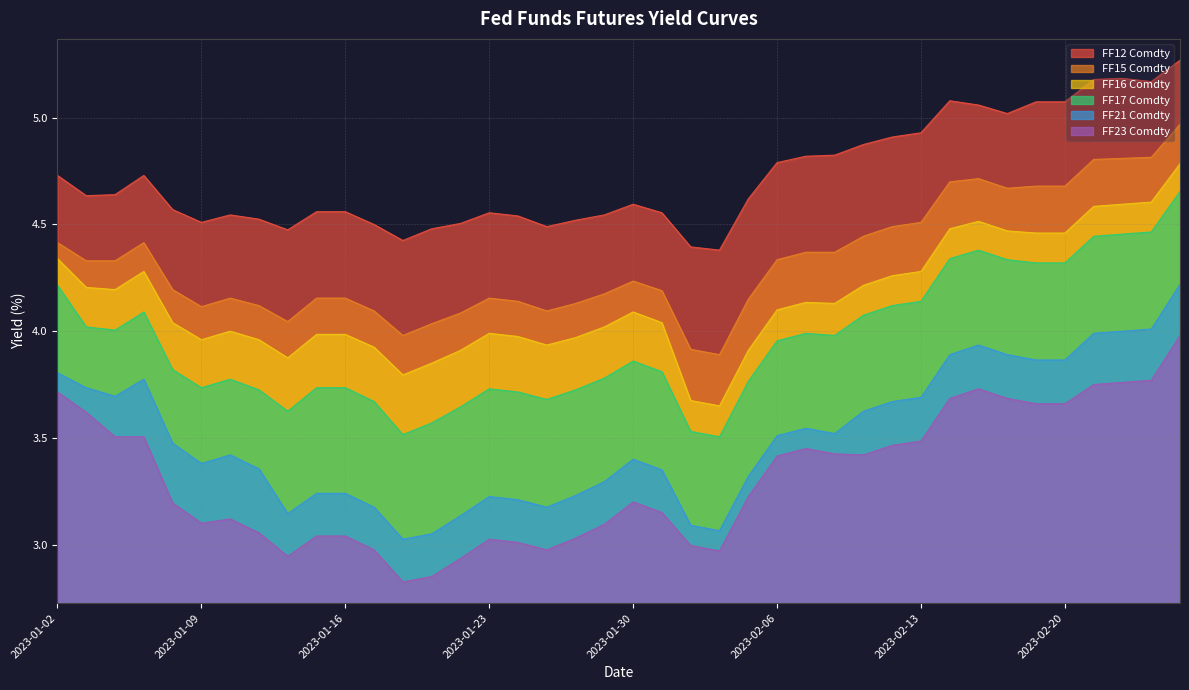

The value of FF15 Comdty at 2023-02-01 is 3.9. True or false?

True